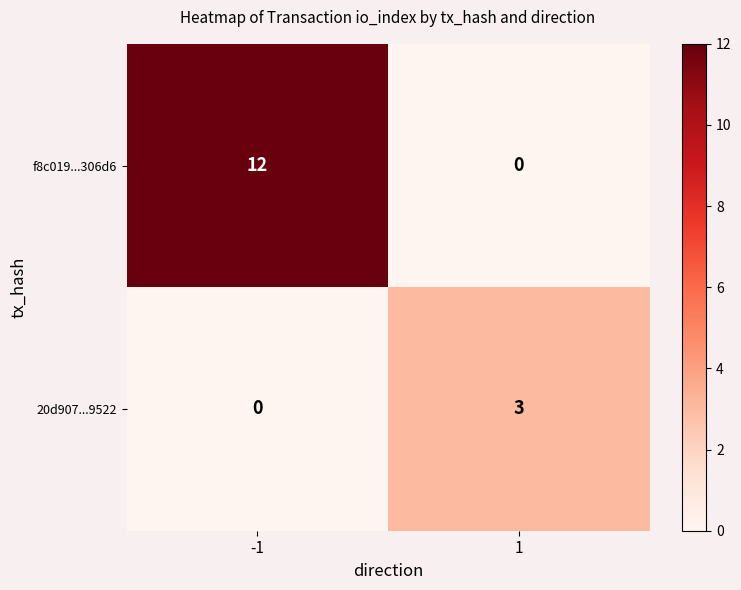

The f8c019...306d6 series shows 0 at 1. True or false?

True